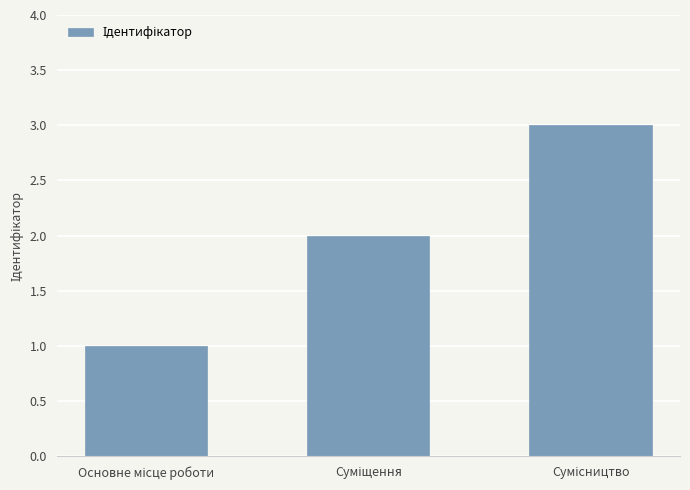

How many data points does each series have?

3